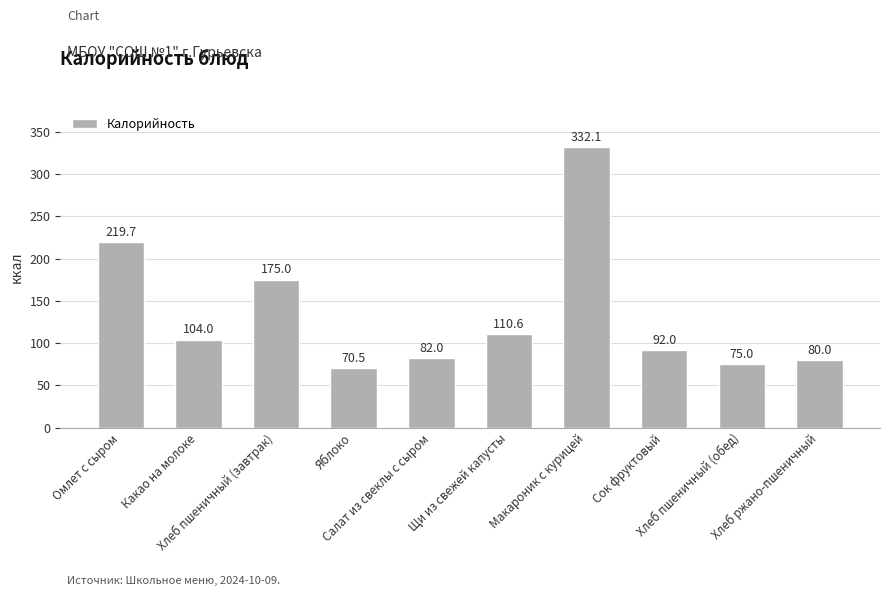

What is the difference between the values at Макароник с курицей and Хлеб пшеничный (обед)?

257.1